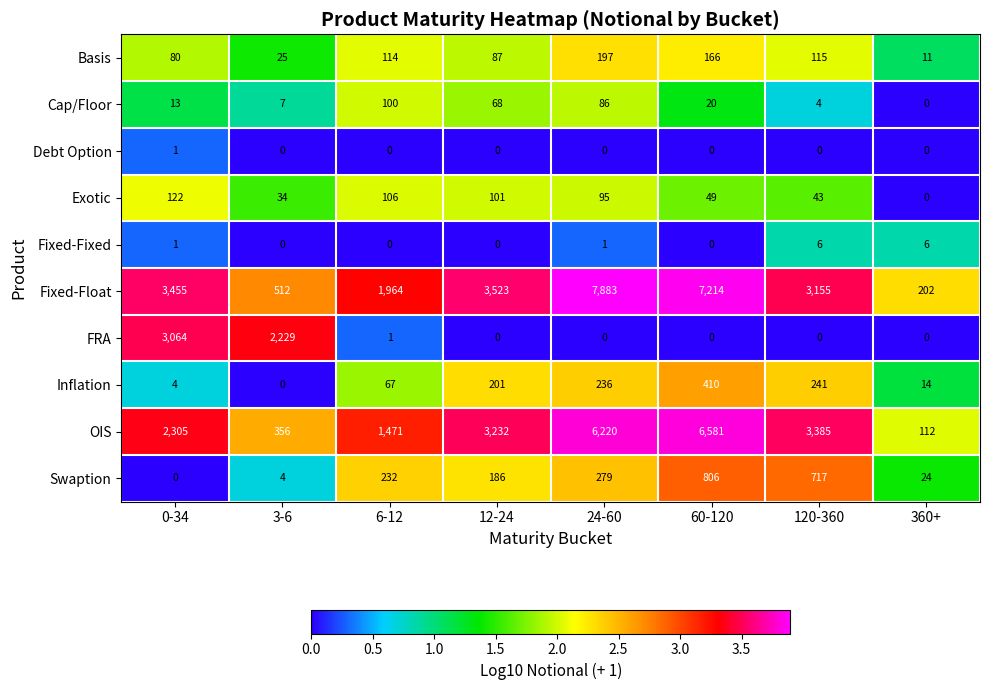

Which series changed the most between 3-6 and 60-120?

Fixed-Float